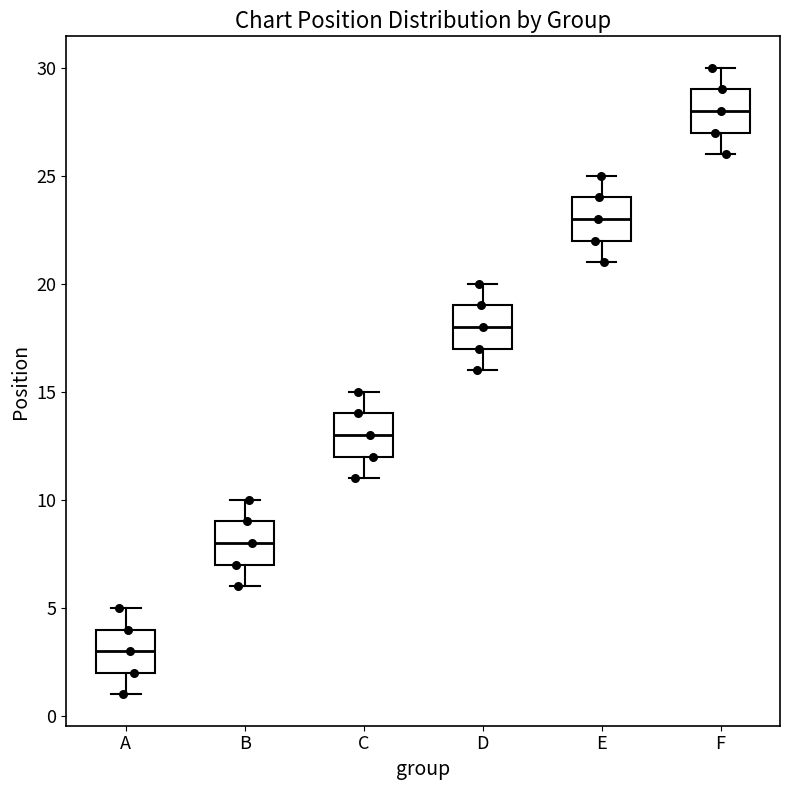

Reading left to right, transcribe this box plot: for each box, give where its median line is, the range the box spans, and where its two whiskers end, as read against the y-axis. The values are not printed on the chart, so give them approximately, as read against the axis.

A: median 3, box 2 to 4, whiskers 1 to 5
B: median 8, box 7 to 9, whiskers 6 to 10
C: median 13, box 12 to 14, whiskers 11 to 15
D: median 18, box 17 to 19, whiskers 16 to 20
E: median 23, box 22 to 24, whiskers 21 to 25
F: median 28, box 27 to 29, whiskers 26 to 30